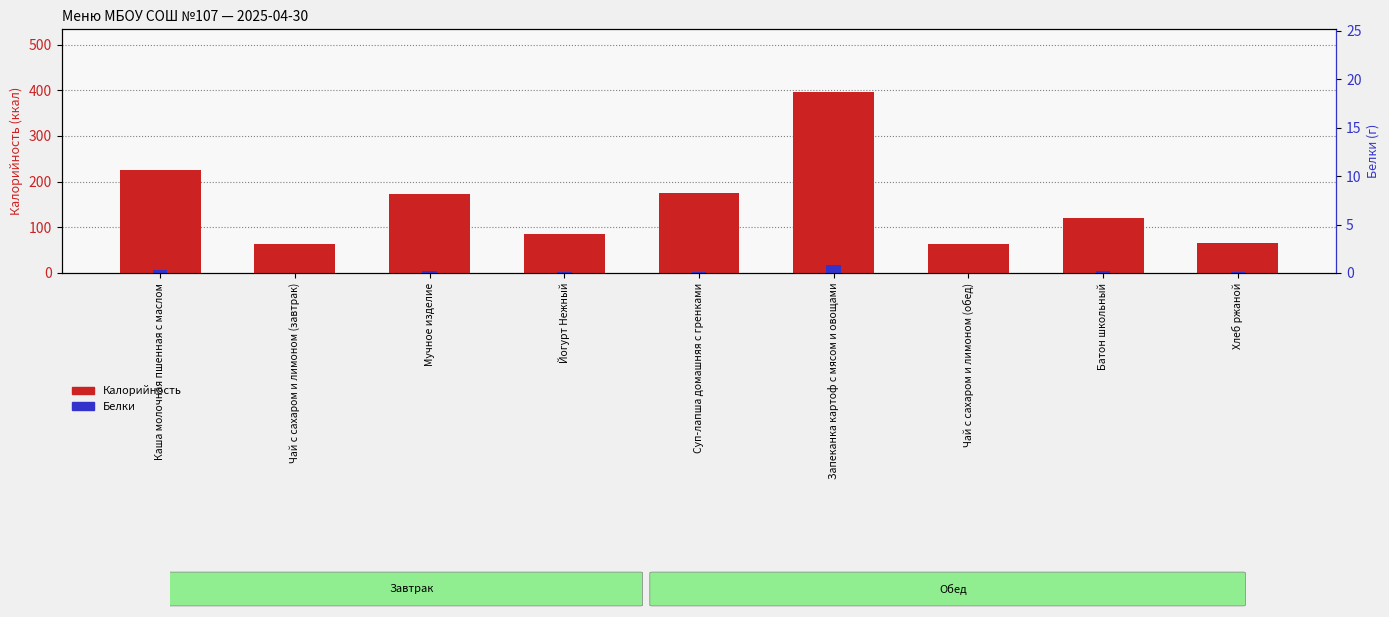

Reading right to left, extract all data points from this chart.

Калорийность: 66.0	120.0	64.0	395.0	176.0	85.0	173.0	64.0	225.0
Белки: 2.4	4.0	0.3	16.8	1.1	2.5	5.0	0.3	6.5